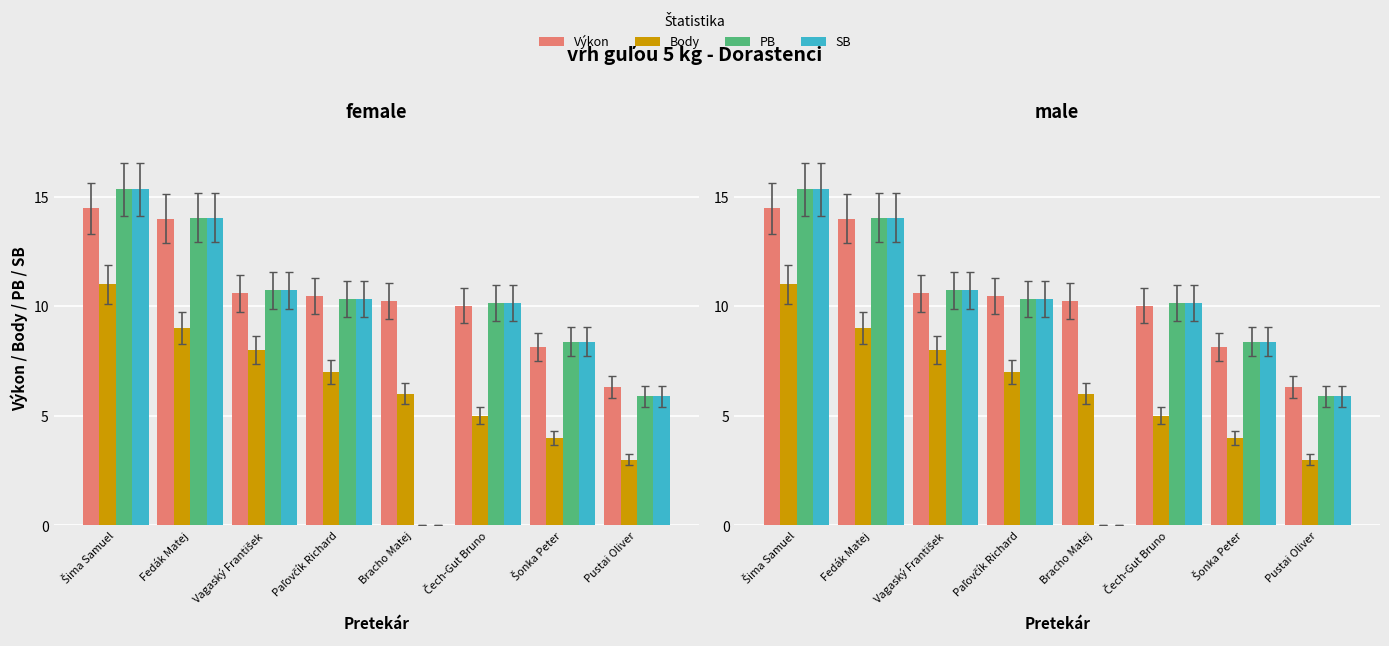

What is the approximate value of Body at Bracho Matej?

6.0